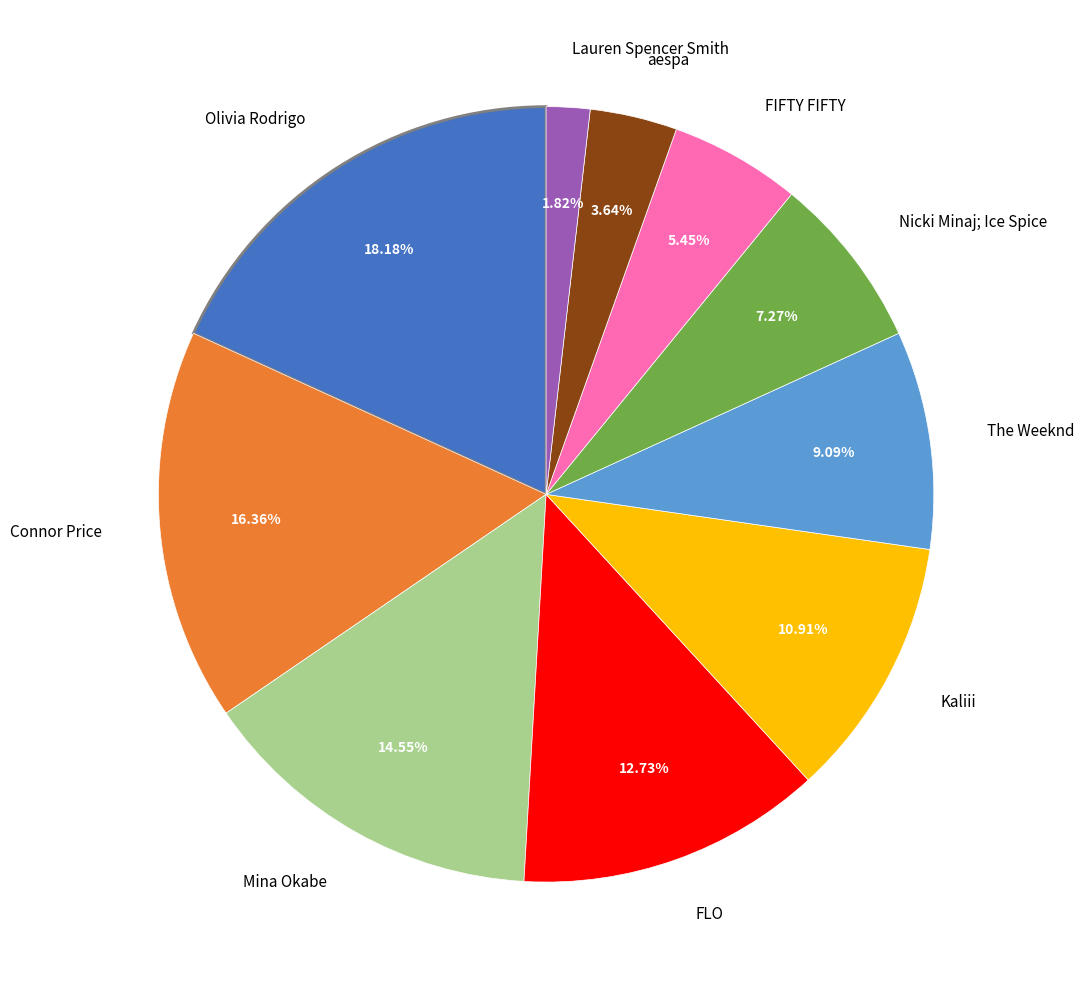

To the nearest percent, what is the average slice percentage?

10%